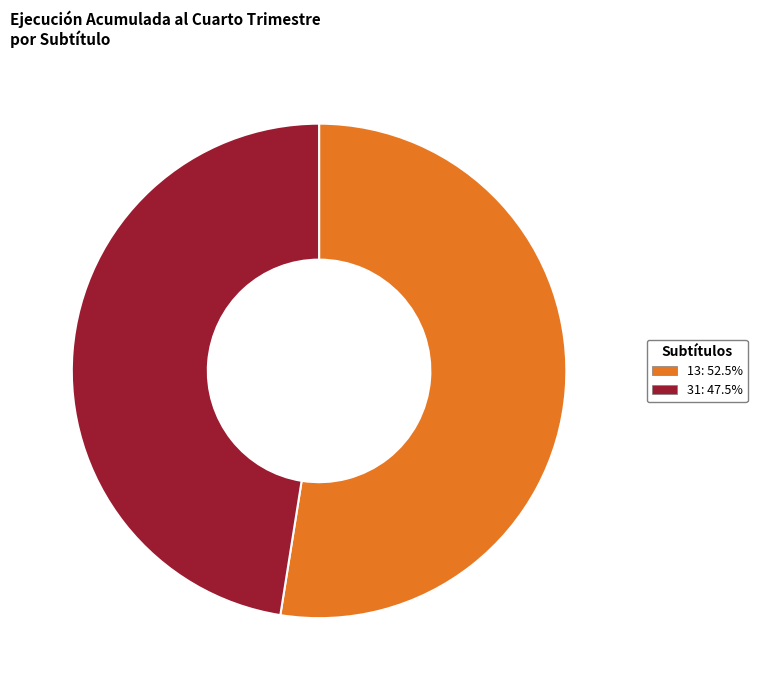

Is there a majority slice in this chart?

Yes